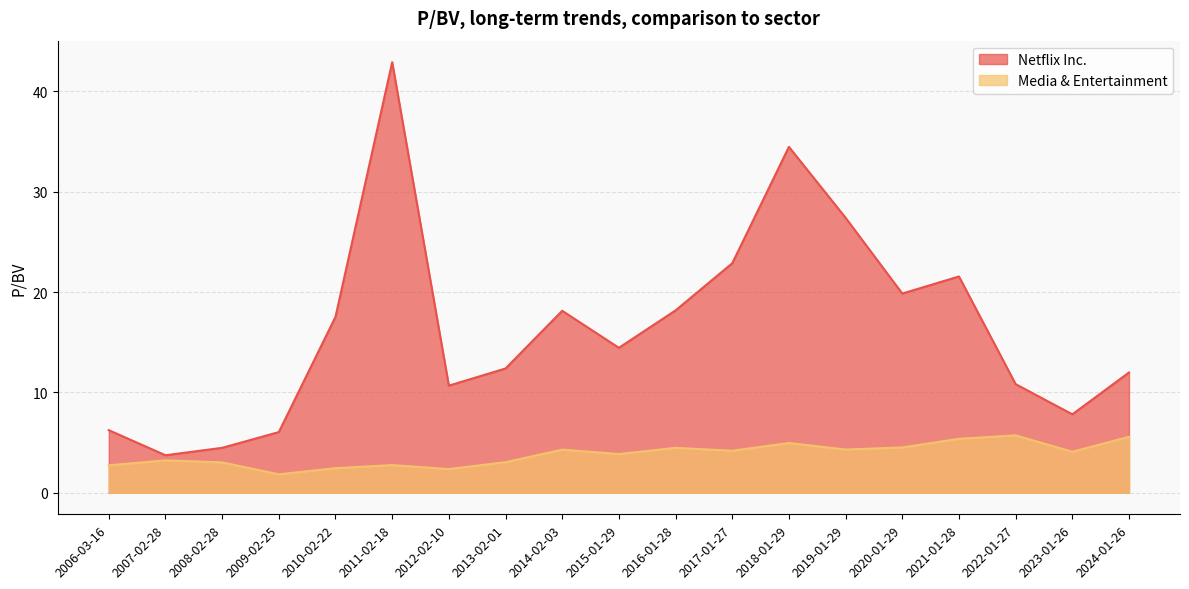

What is the maximum value for Netflix Inc.?

42.9